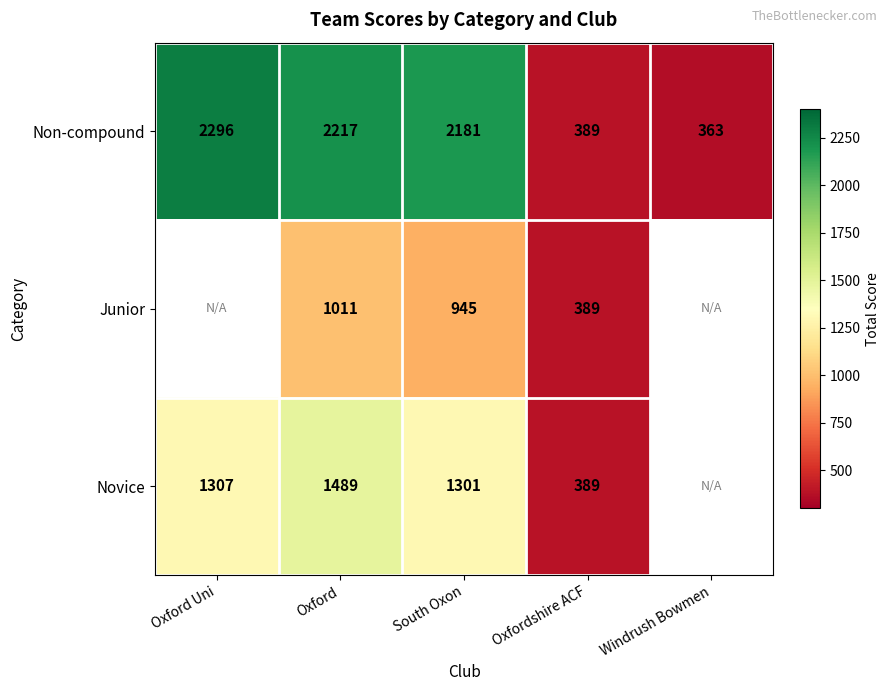

What is the difference between the highest and lowest values at Oxford?

1206